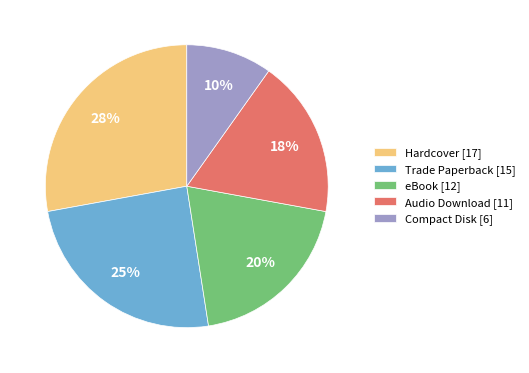

Does any single category account for the majority?

No